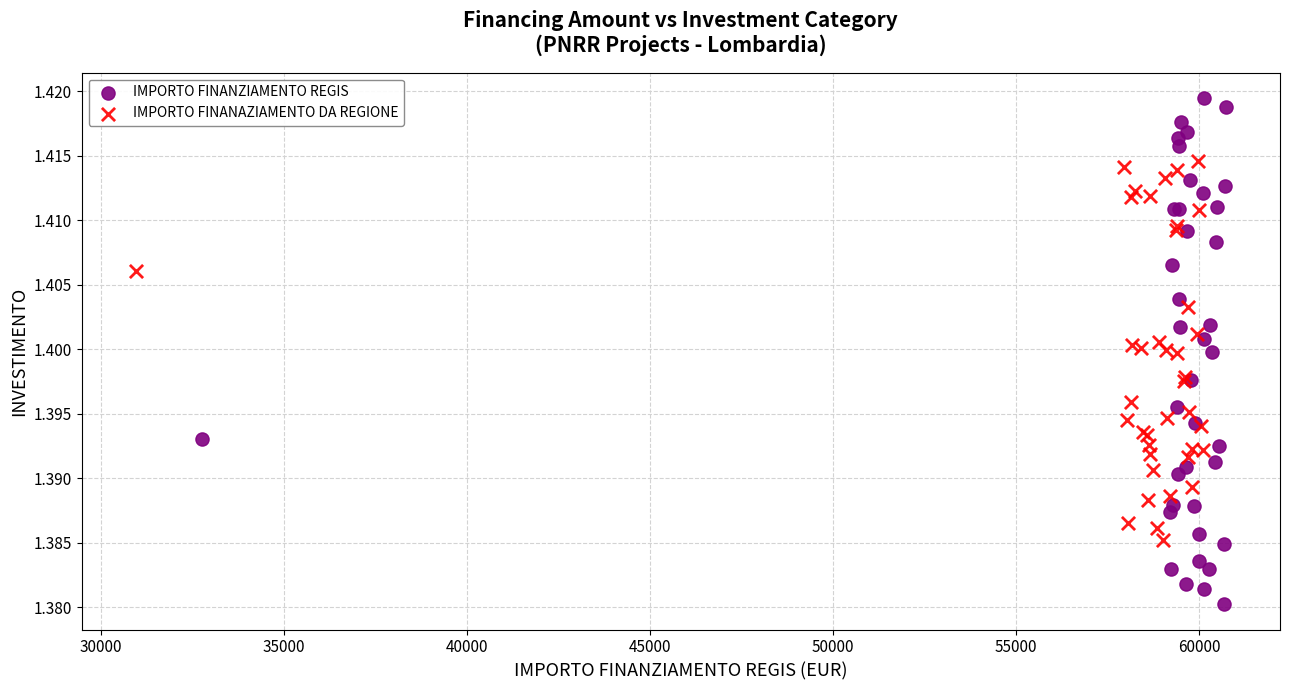

Which series has the widest spread of Y values?

IMPORTO FINANZIAMENTO REGIS